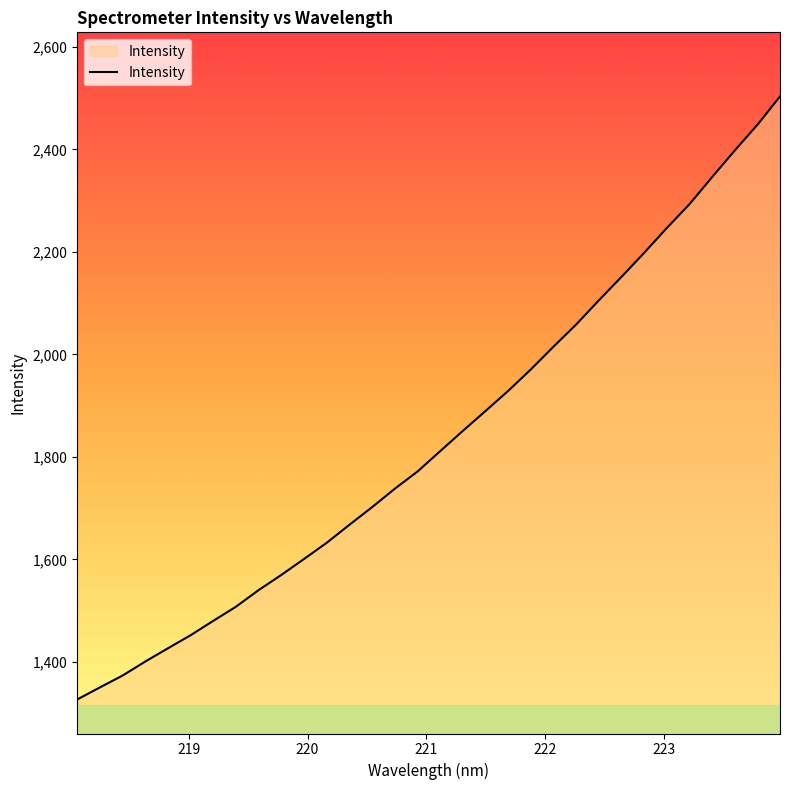

What is the minimum value shown in the chart?

1326.7